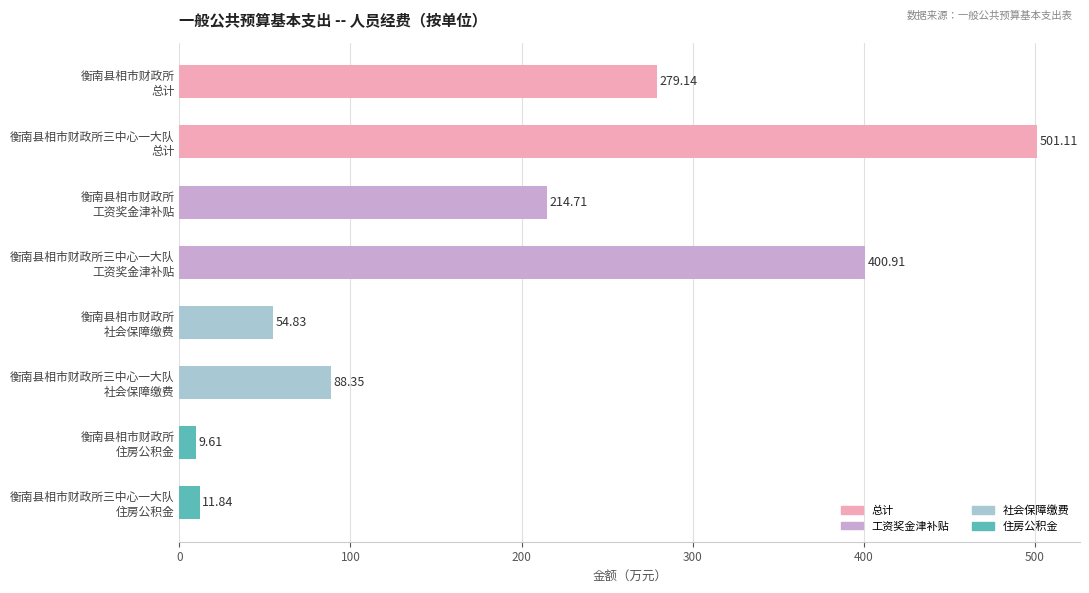

What is the difference between the second highest and minimum values?

391.3